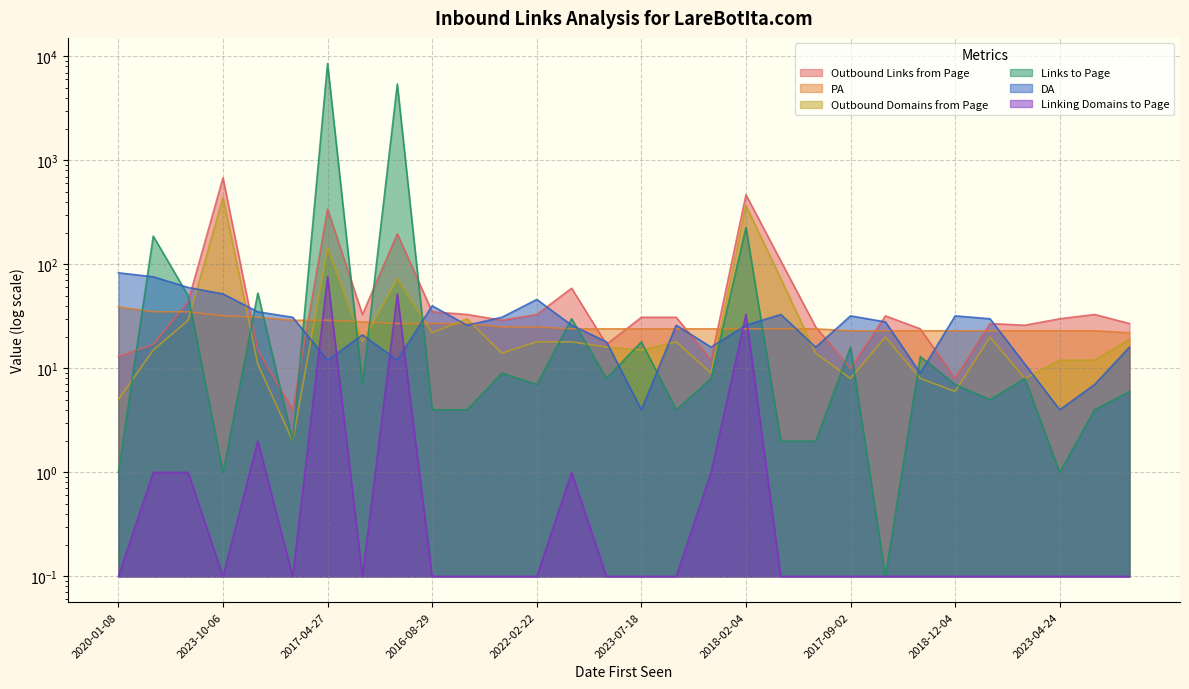

List the series in order of their peak value, highest first.

Links to Page, Outbound Links from Page, Outbound Domains from Page, DA, Linking Domains to Page, PA